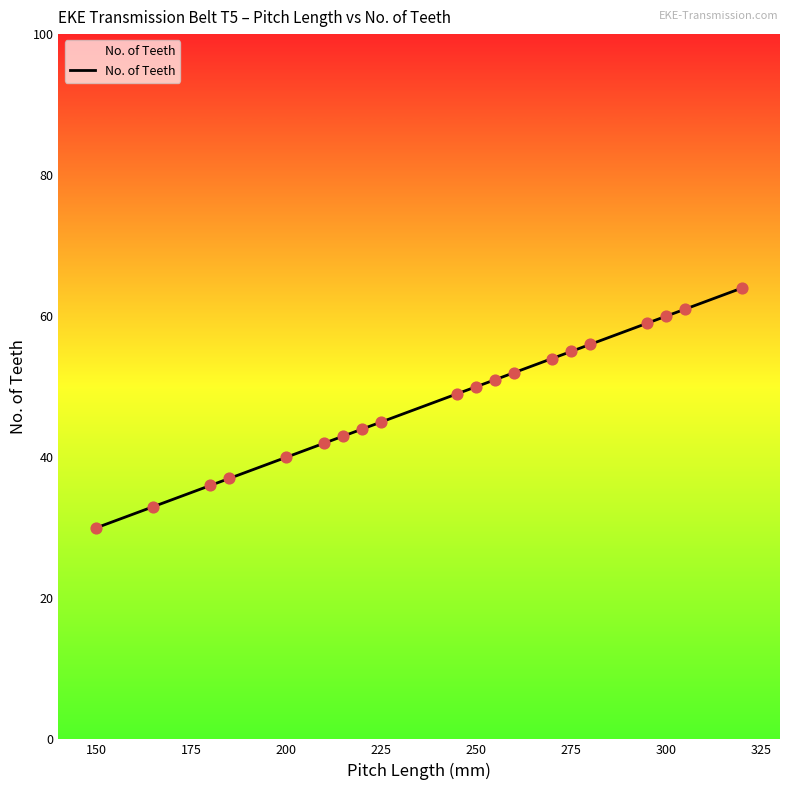

What is the difference between the maximum and minimum values?

34